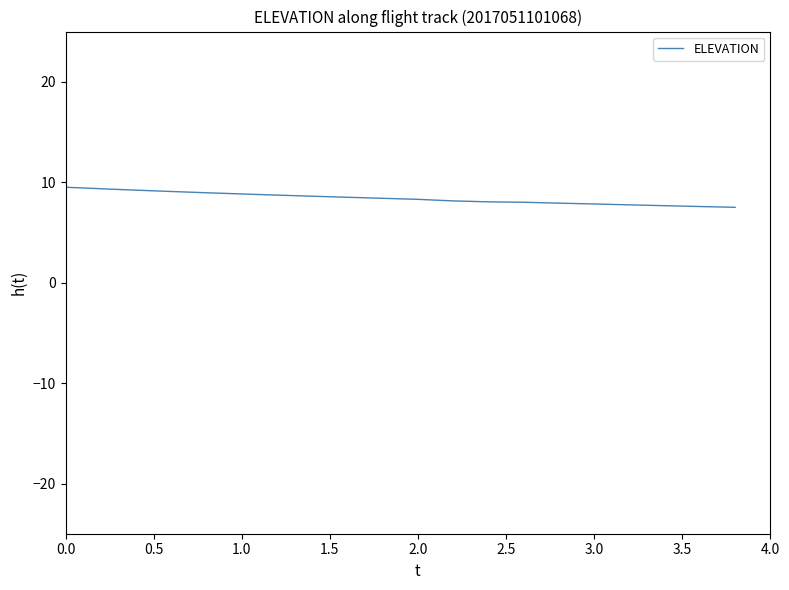

What is the greatest value displayed?

9.5